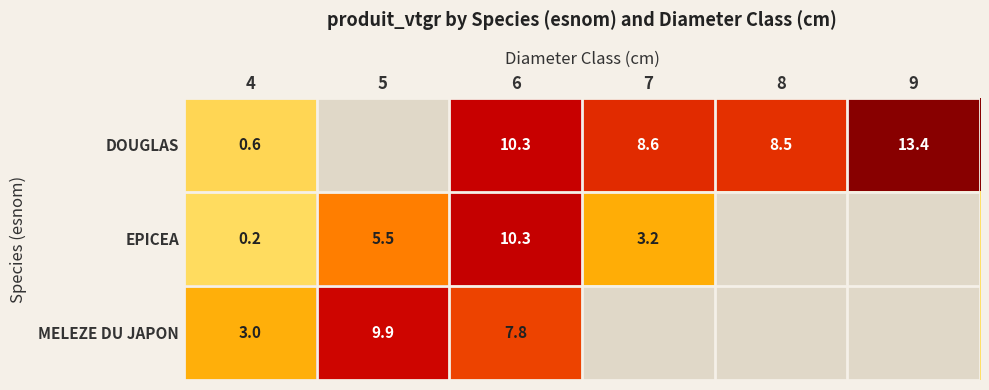

Is the value of DOUGLAS at 9 greater than the value of MELEZE DU JAPON at 6?

Yes